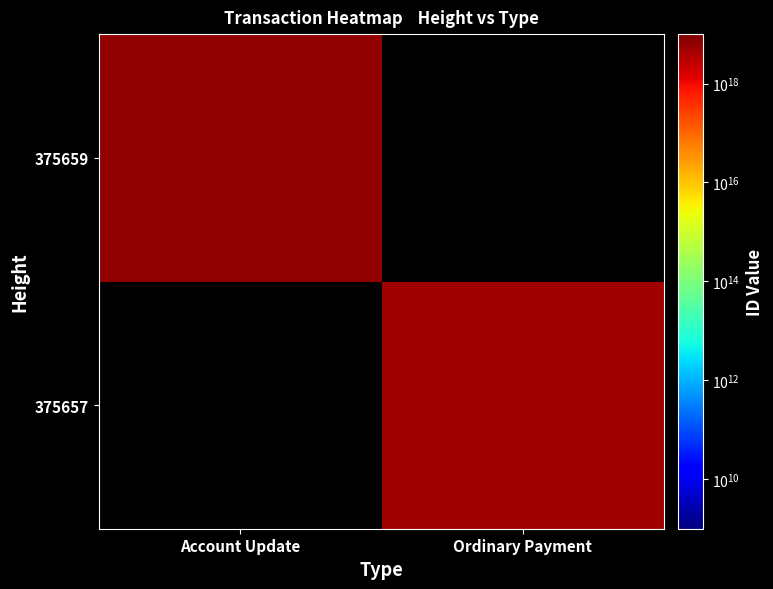

Is the value of 375659 at Account Update greater than the value of 375657 at Account Update?

No